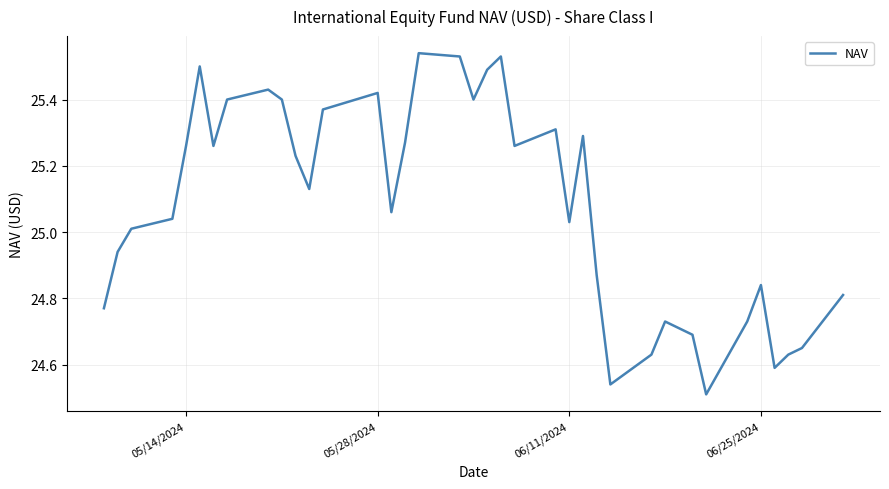

What is the difference between the maximum and minimum values?

1.0